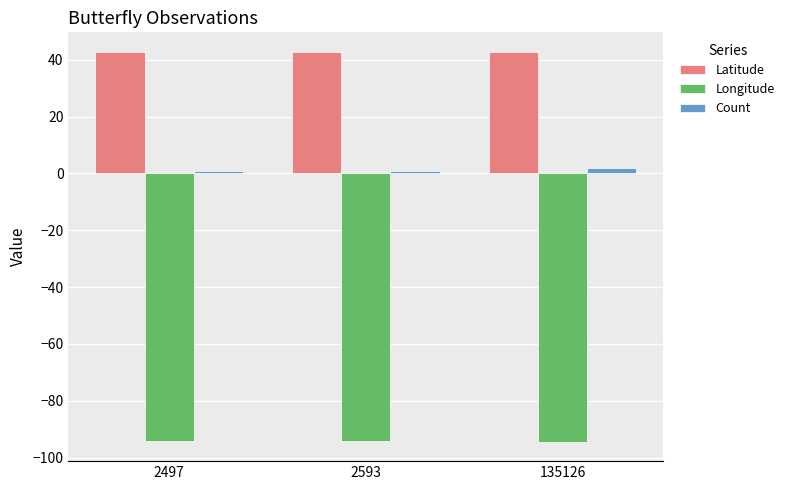

Rank the series by their maximum value, from lowest to highest.

Longitude, Count, Latitude